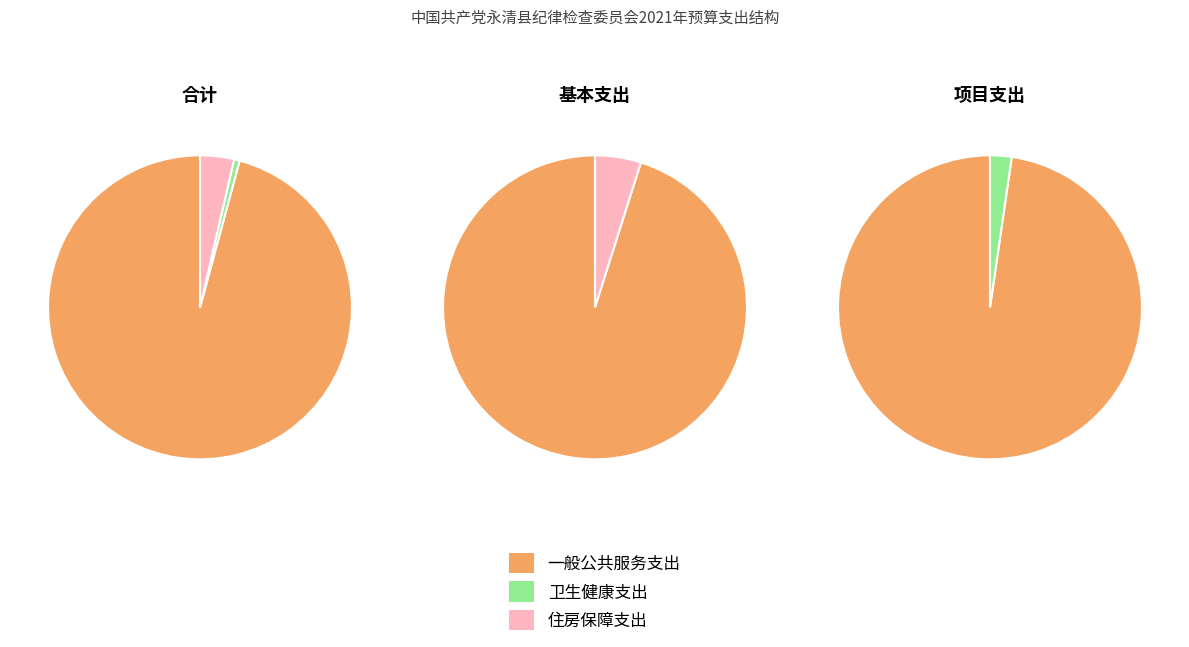

What percentage do 一般公共服务支出 and 卫生健康支出 together represent?

96.4%